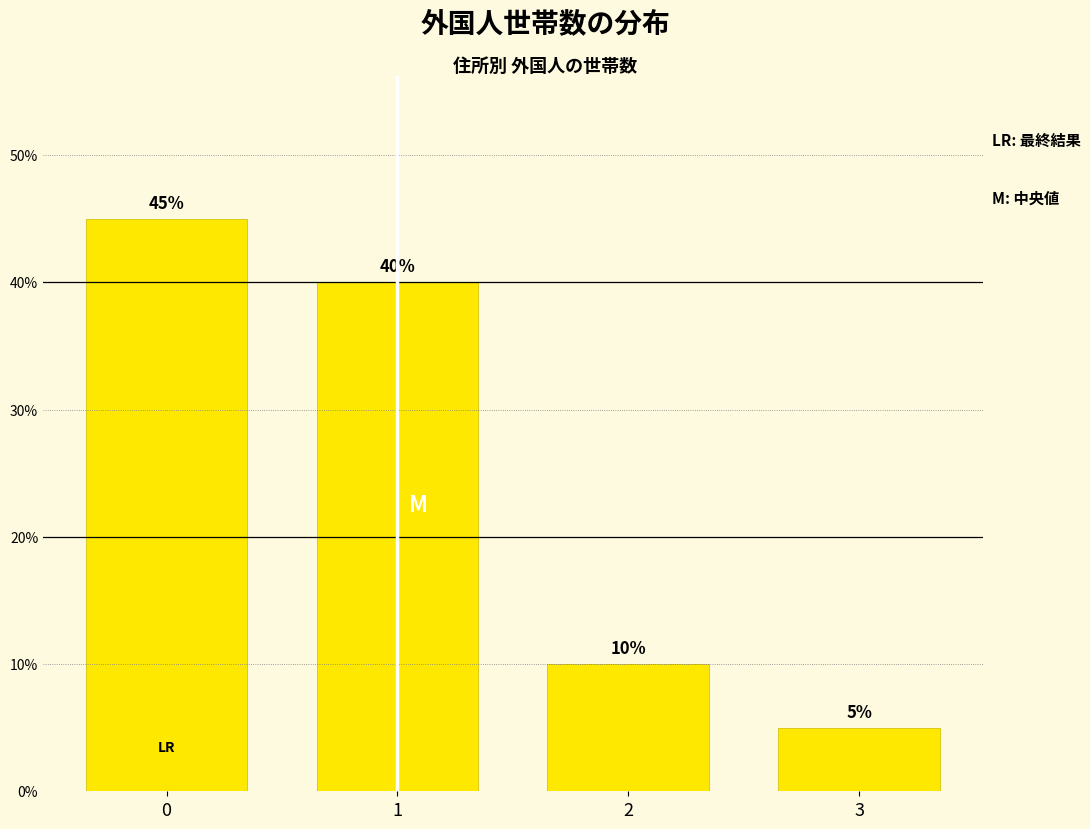

Is it true that the value at 1 is 11?

False